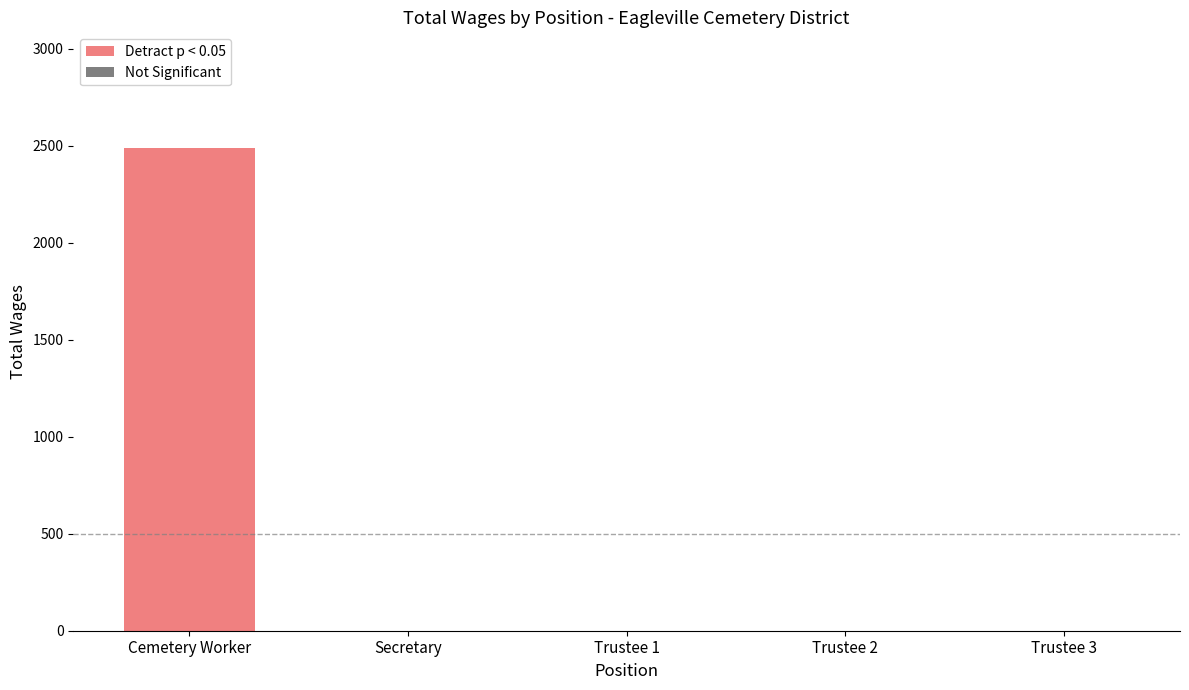

Are the bars grouped side by side (vs. stacked)?

No